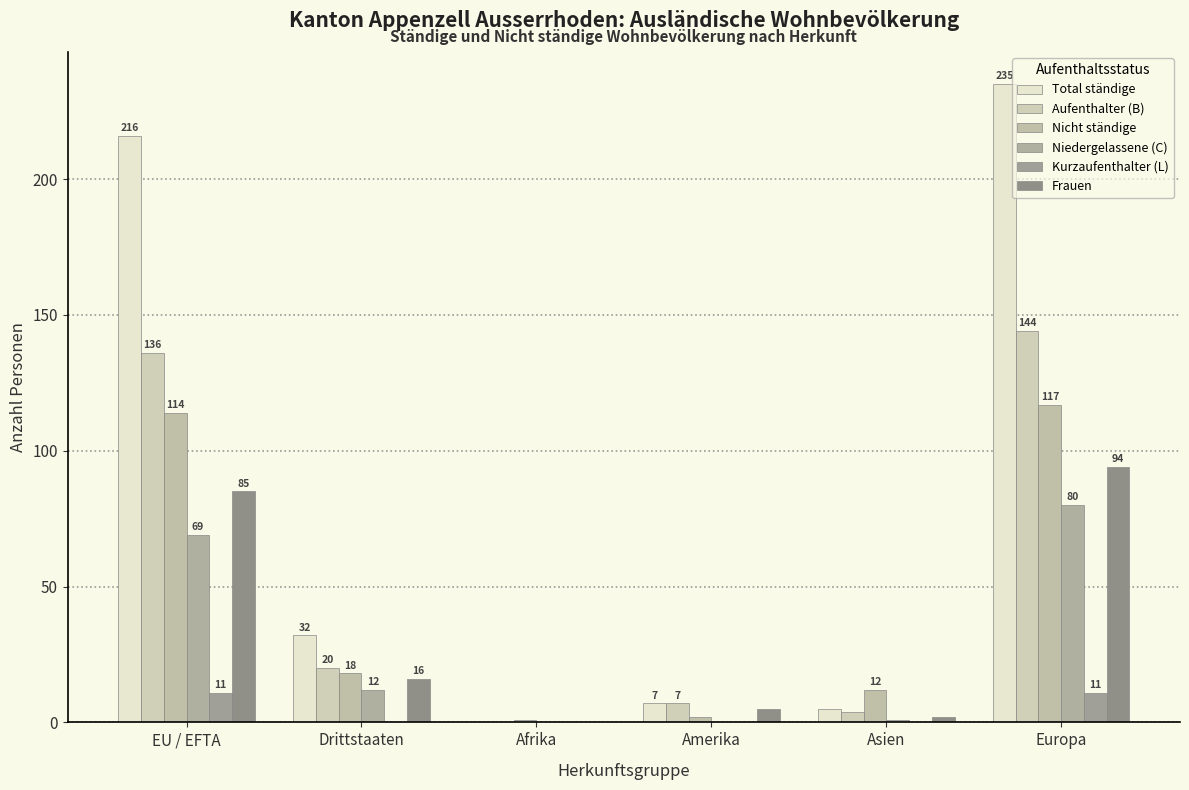

What are all the series names shown in the legend?

Total ständige, Aufenthalter (B), Nicht ständige, Niedergelassene (C), Kurzaufenthalter (L), Frauen